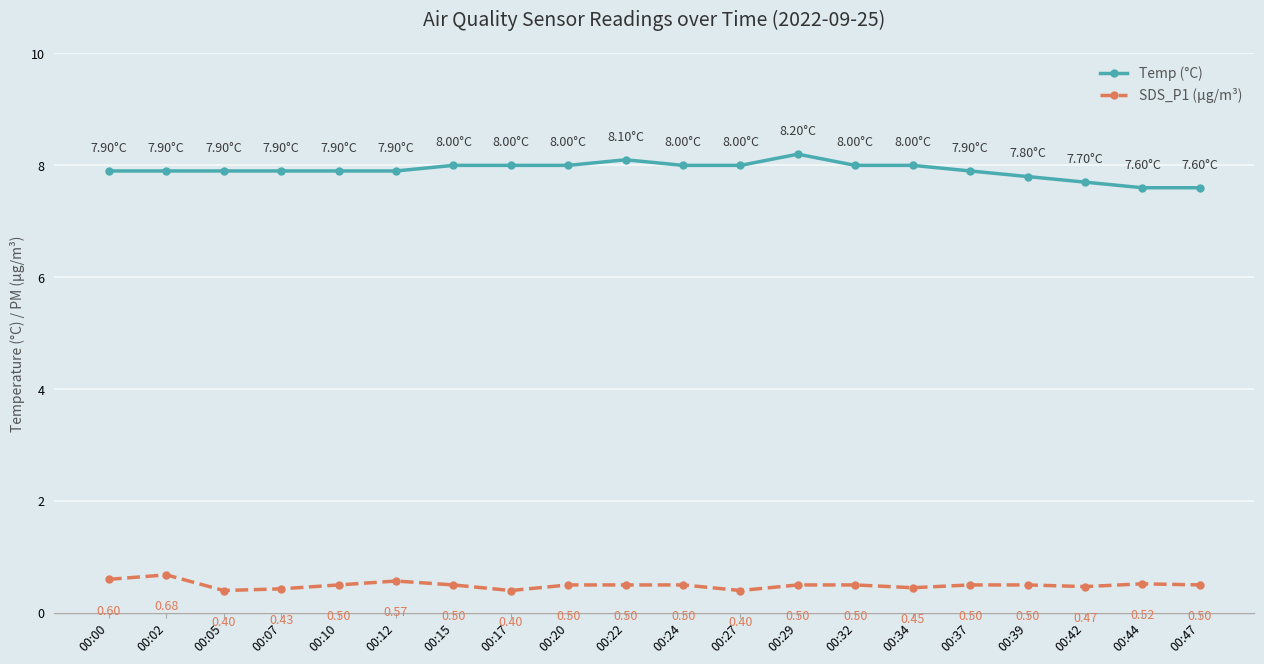

True or false: Temp (°C) and SDS_P1 (µg/m³) intersect in this chart.

False